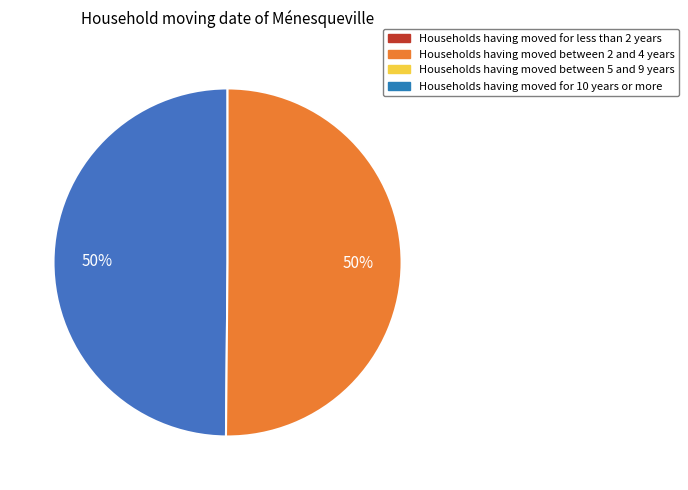

How many slices are in this pie chart?

2